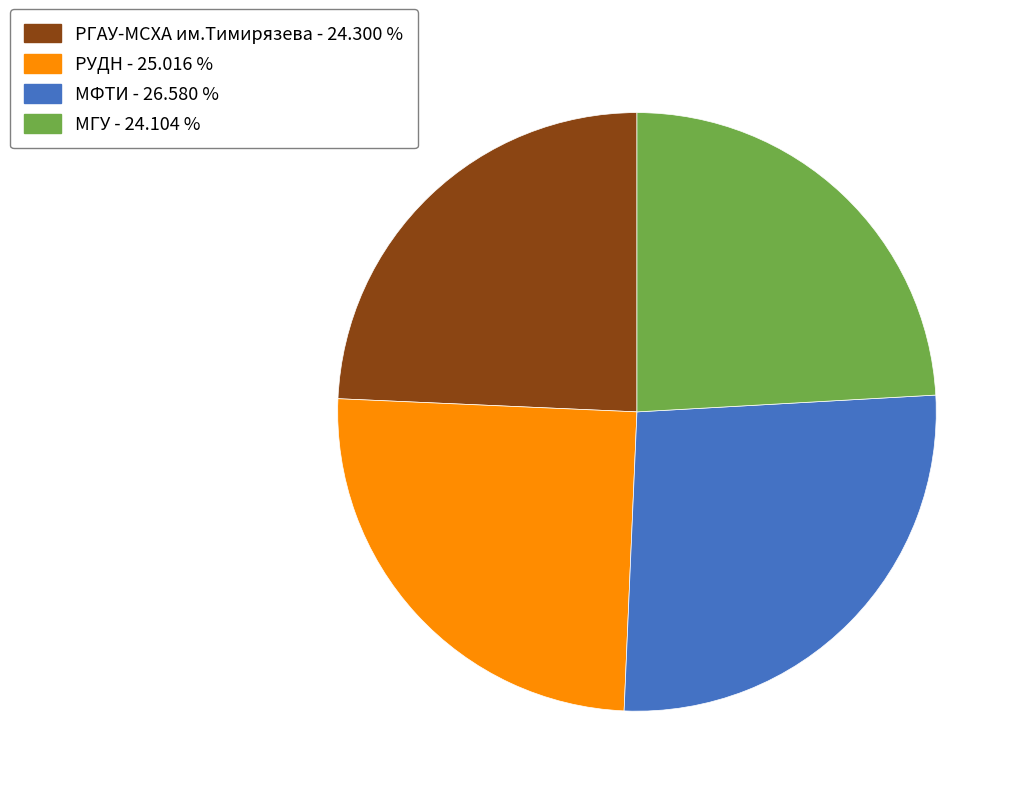

Between МГУ - 24.104 % and МФТИ - 26.580 %, which is larger?

МФТИ - 26.580 %